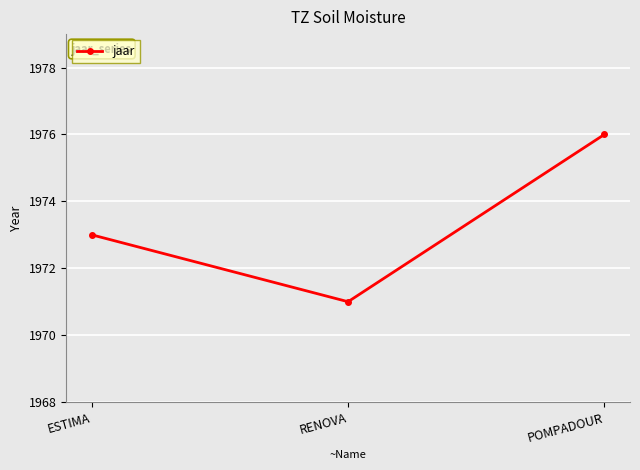

Count the values in the range 1971 to 1976.

3